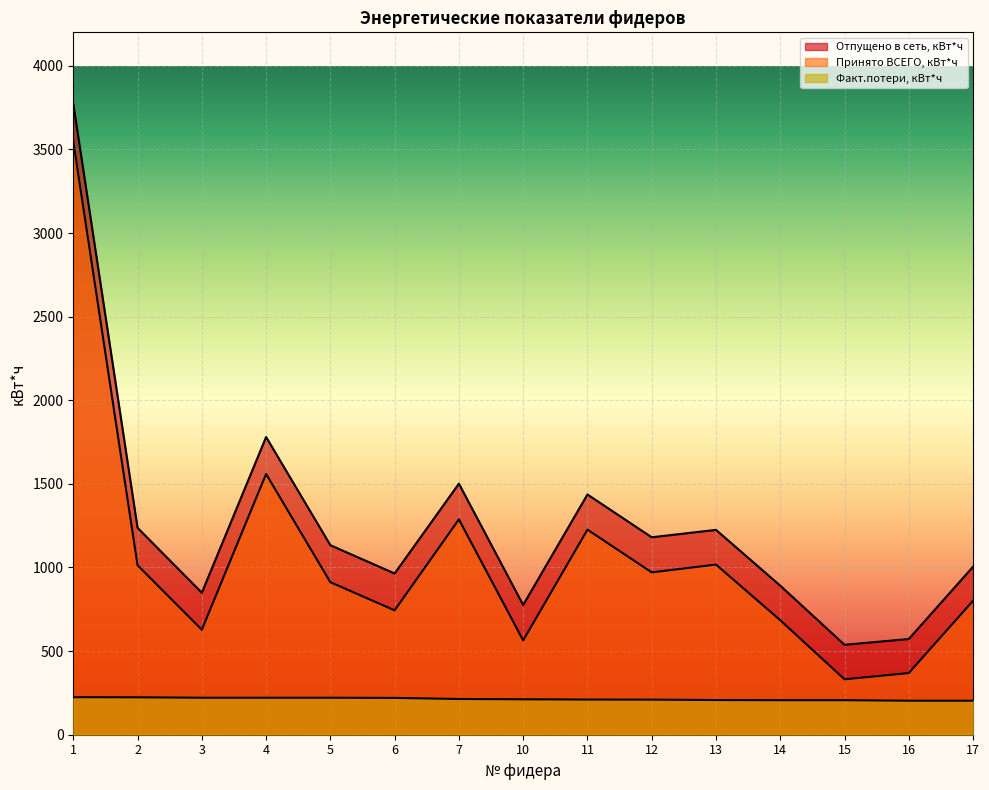

Between 11 and 15, which series saw the biggest shift?

Отпущено в сеть, кВт*ч